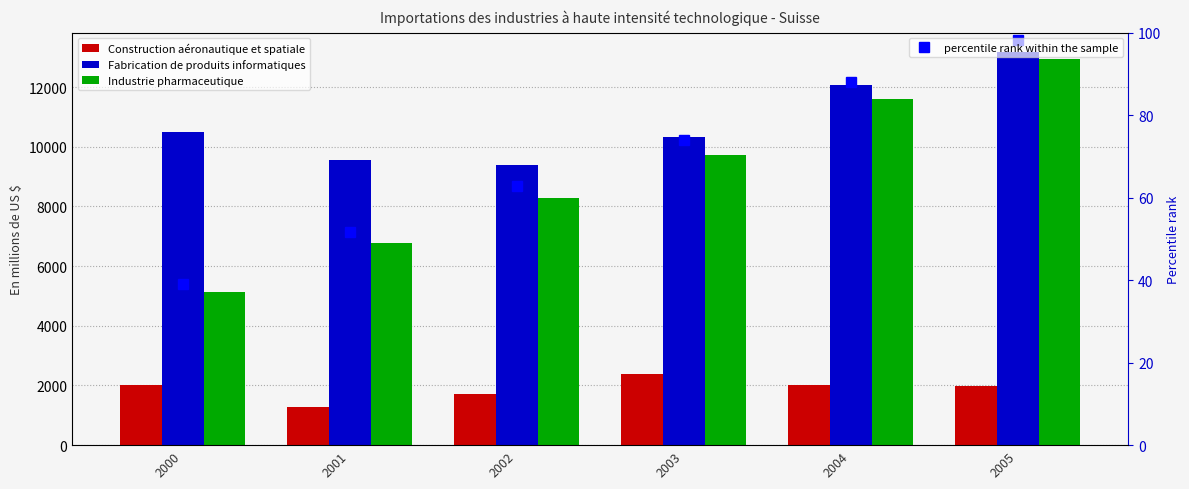

Which series has the widest spread of values?

Industrie pharmaceutique